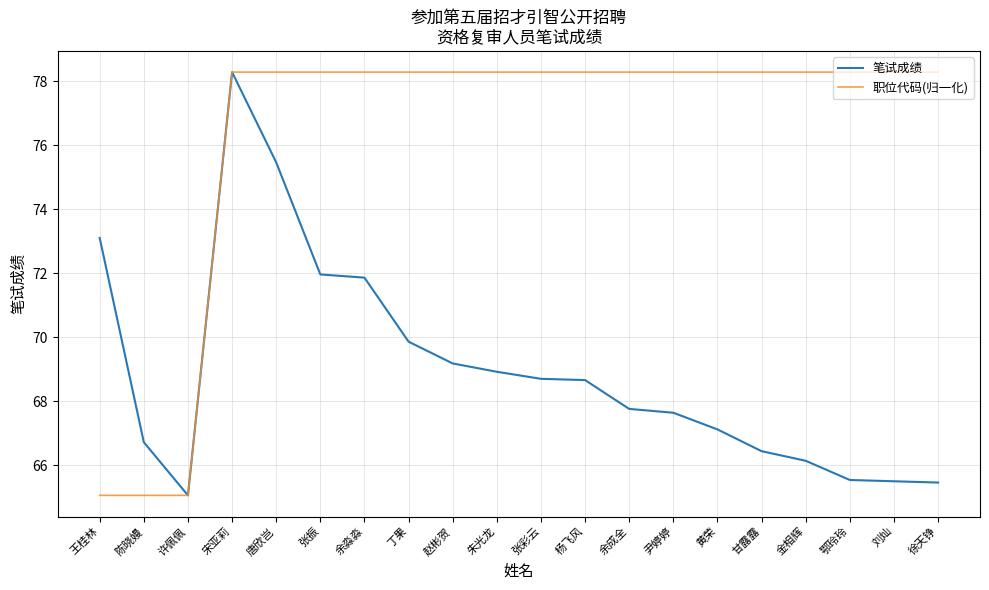

Is the value of 笔试成绩 at 朱光龙 greater than the value of 职位代码(归一化) at 赵彬贺?

No